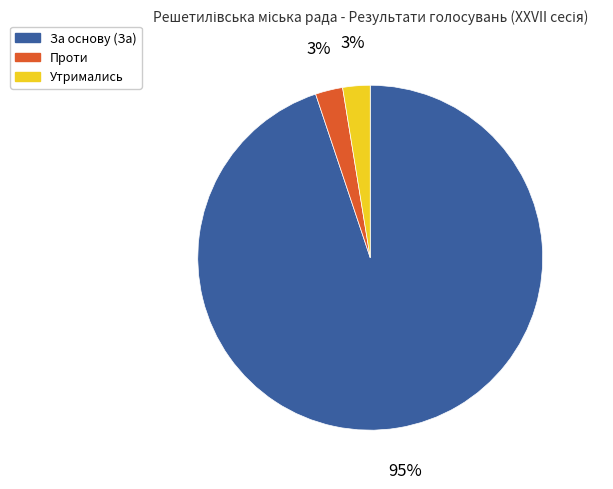

Is it true that Утримались is 3% of the pie?

True